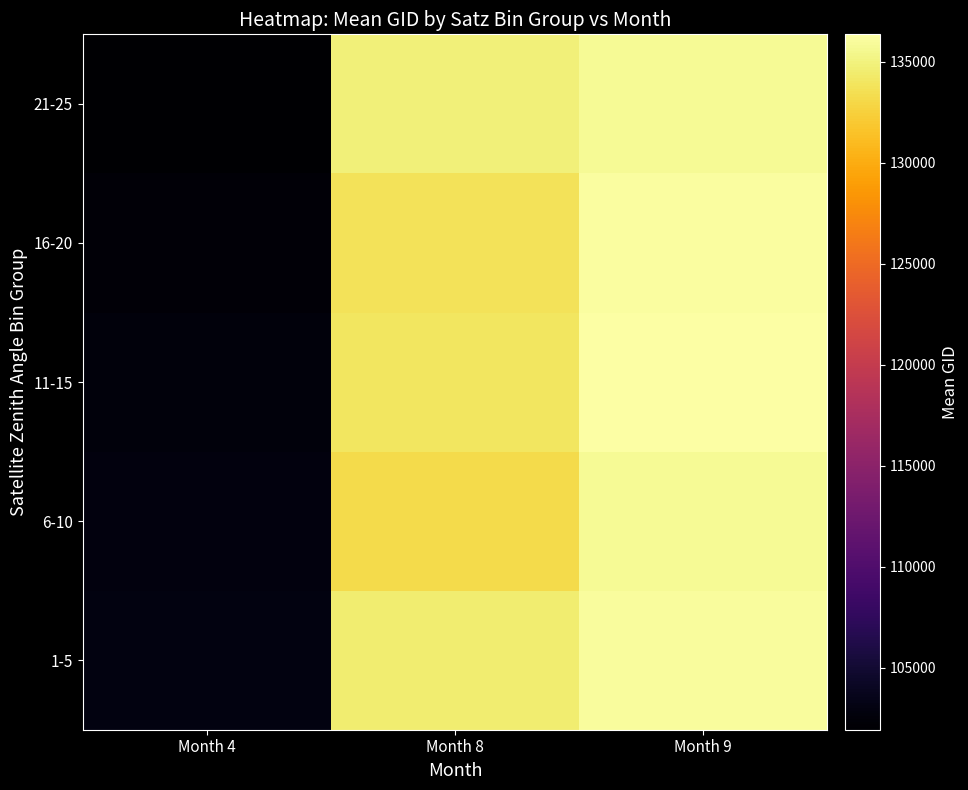

Reading right to left, transcribe all the data shown in this chart.

1-5: Month 9=135973.0	Month 8=134485.0	Month 4=102894.2
6-10: Month 9=135786.0	Month 8=133207.0	Month 4=102854.3
11-15: Month 9=136362.0	Month 8=134064.0	Month 4=102717.5
16-20: Month 9=136175.0	Month 8=133759.0	Month 4=102413.5
21-25: Month 9=135797.0	Month 8=134779.5	Month 4=101925.8